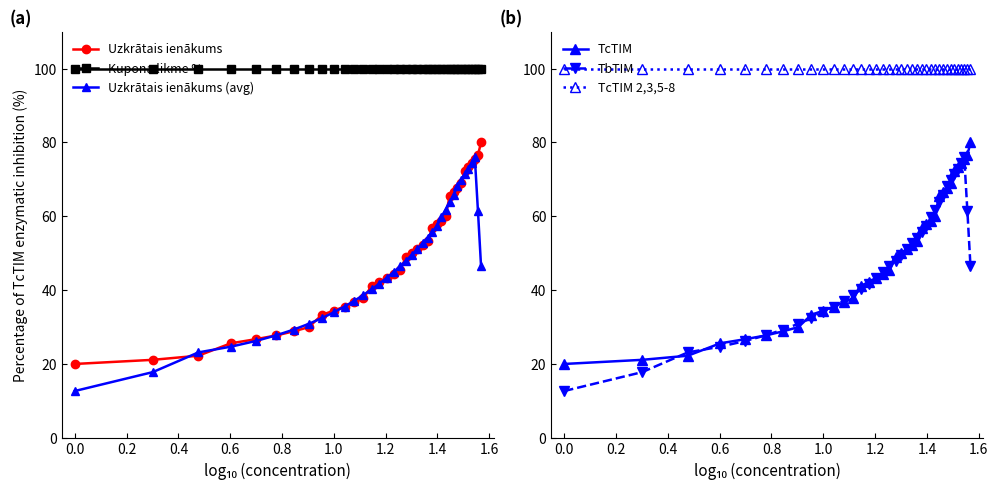

List the series in order of their peak value, highest first.

Kupona likme %, TcTIM 2,3,5-8, Uzkrātais ienākums, TcTIM, Uzkrātais ienākums (avg), TbTIM